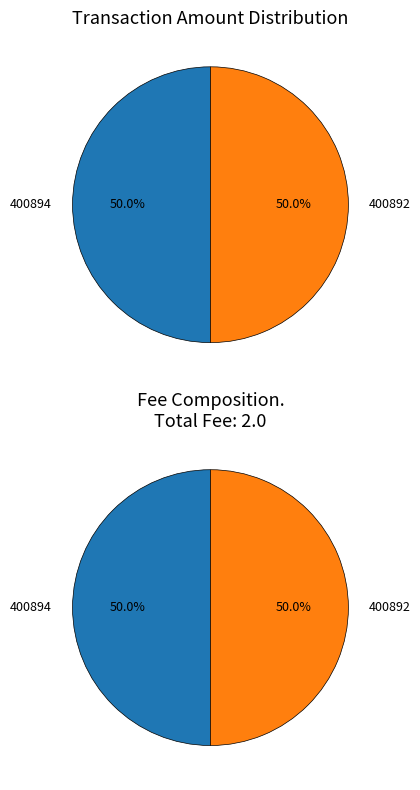

True or false: 400892 accounts for 59% of the total.

False